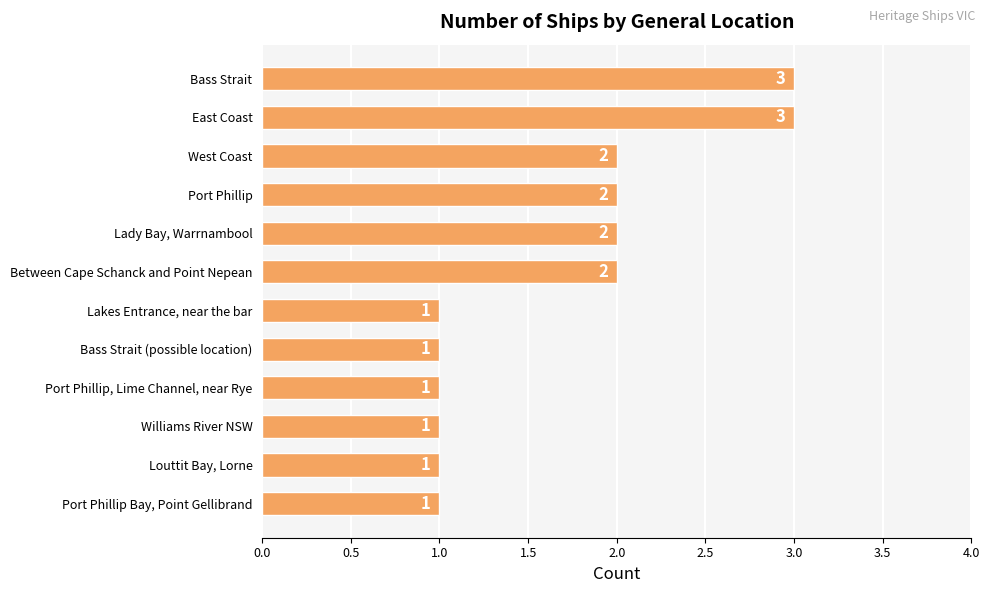

Between Bass Strait and Louttit Bay, Lorne, which is larger?

Bass Strait